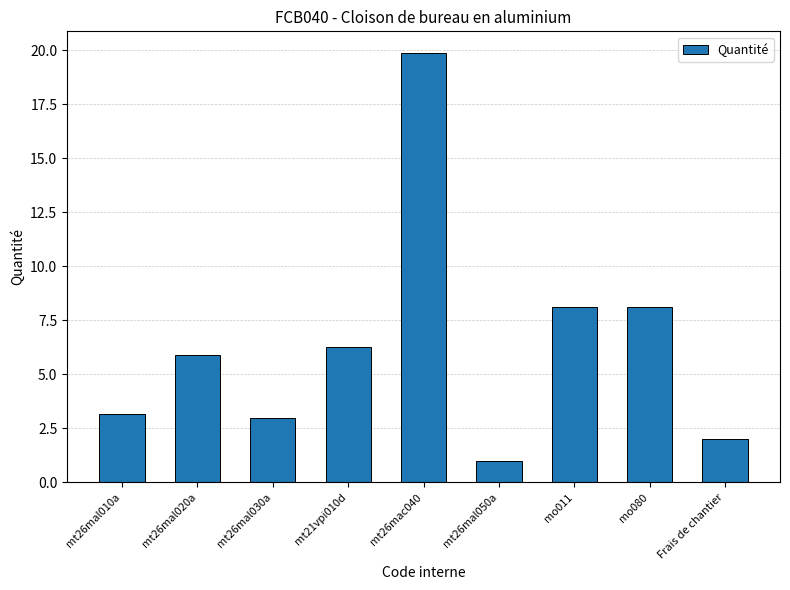

What is the value of the 5th bar from the left?

19.9